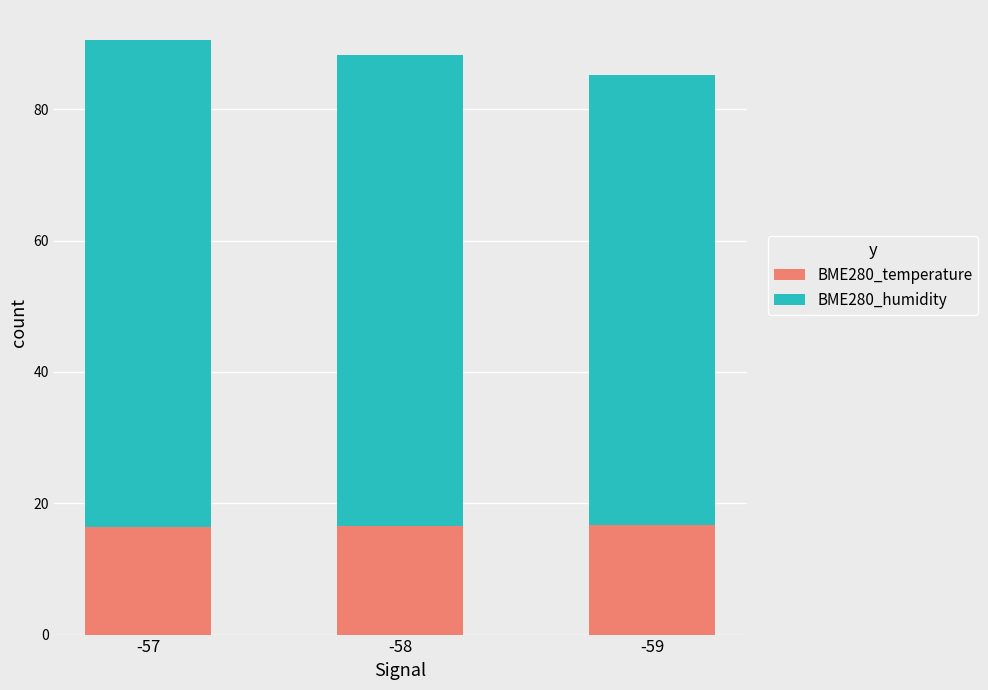

The BME280_temperature series shows 5.6 at -57. True or false?

False